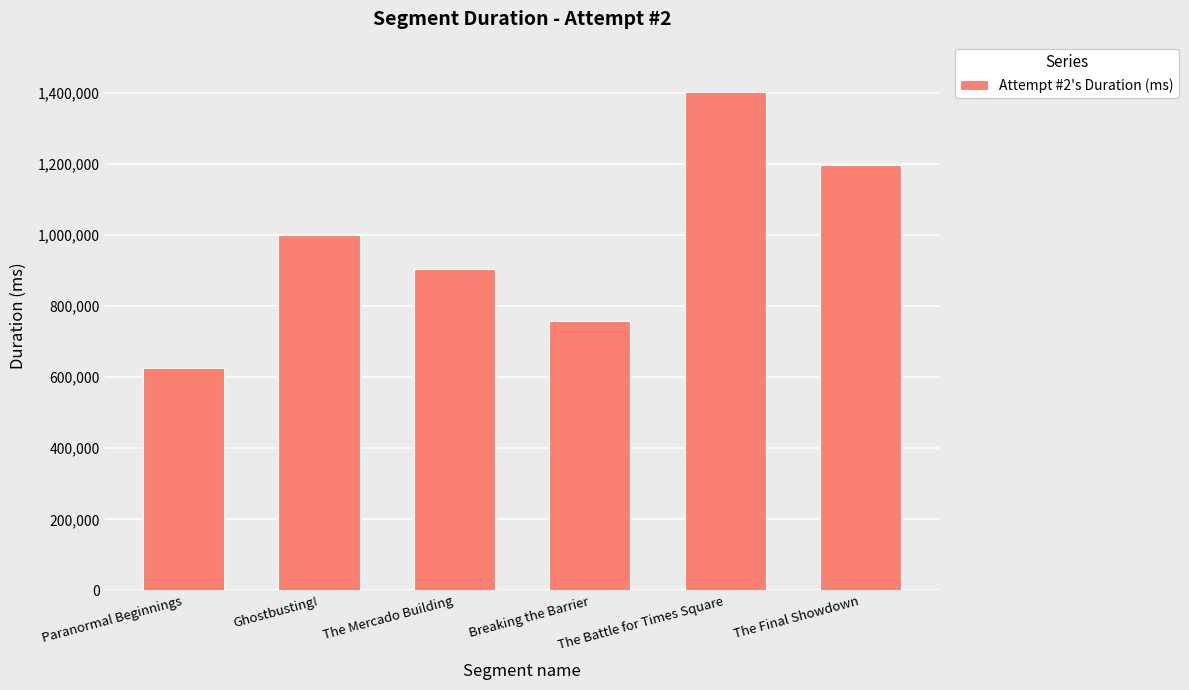

The chart shows a value of 308570 at Breaking the Barrier. True or false?

False